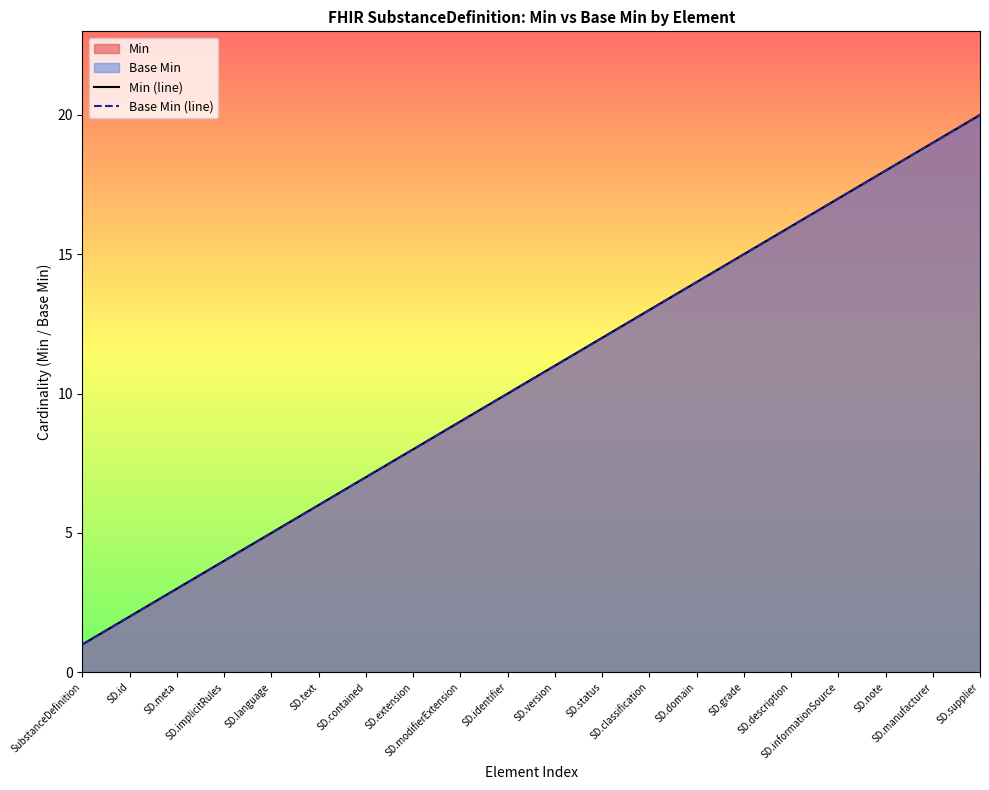

Which series has the largest total across all categories?

Min (line)